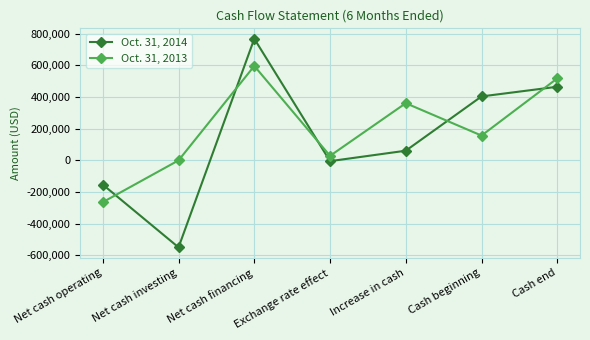

What is the approximate value of Oct. 31, 2014 at Exchange rate effect, to the nearest 100?

-4800